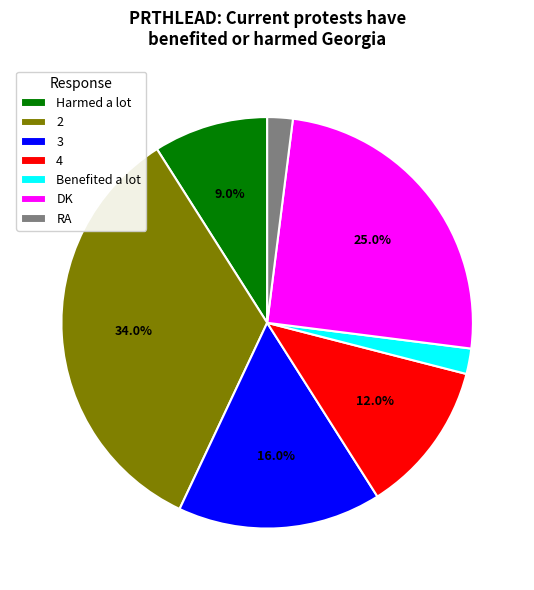

To the nearest percent, what percentage of the pie is 4?

12%